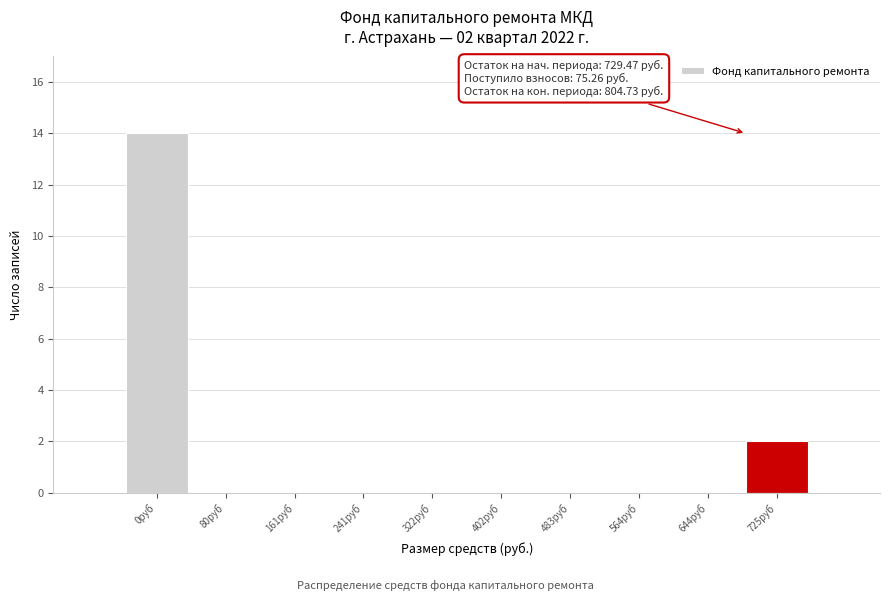

Reading left to right, extract all data points from this chart.

0руб=14	80руб=0	161руб=0	241руб=0	322руб=0	402руб=0	483руб=0	564руб=0	644руб=0	725руб=2